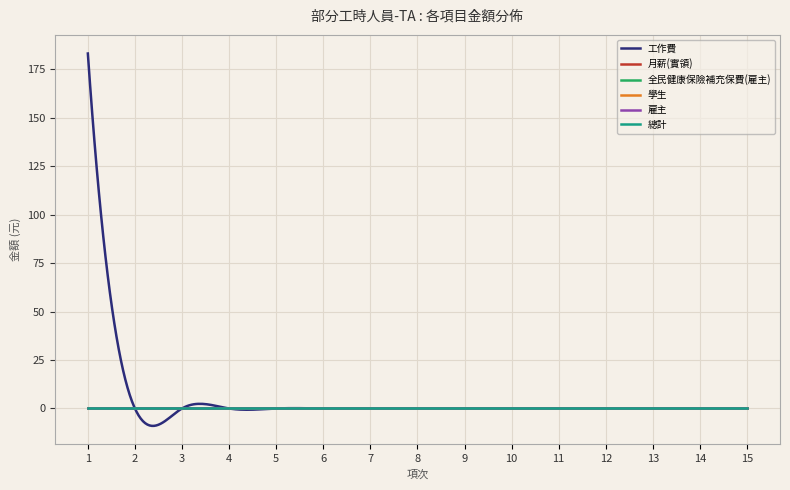

Which series has the largest total across all categories?

工作費